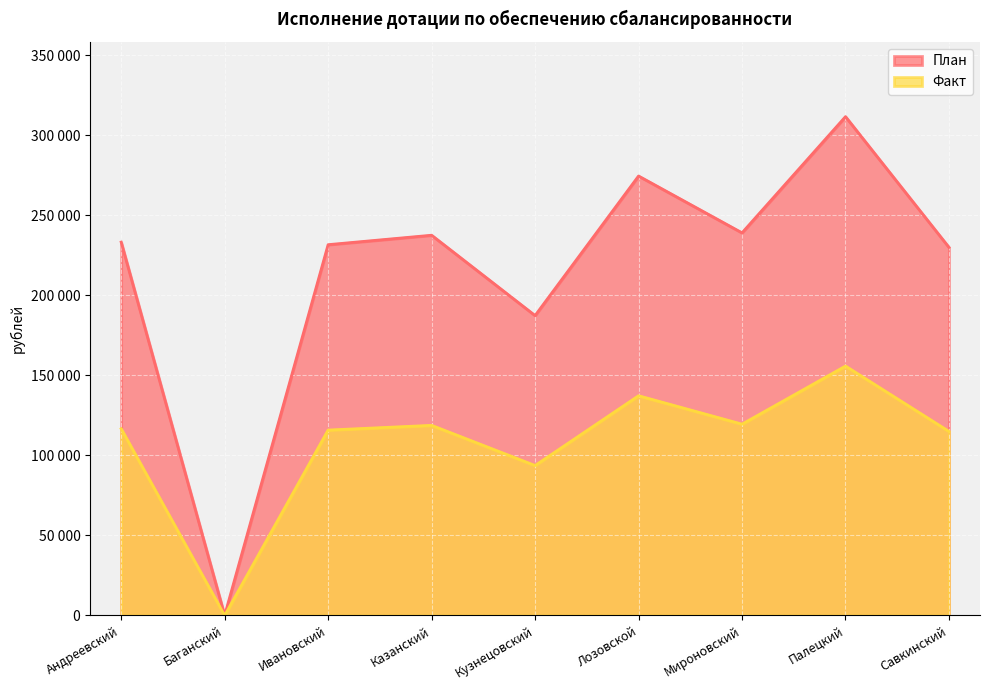

Count the number of categories in the chart.

9